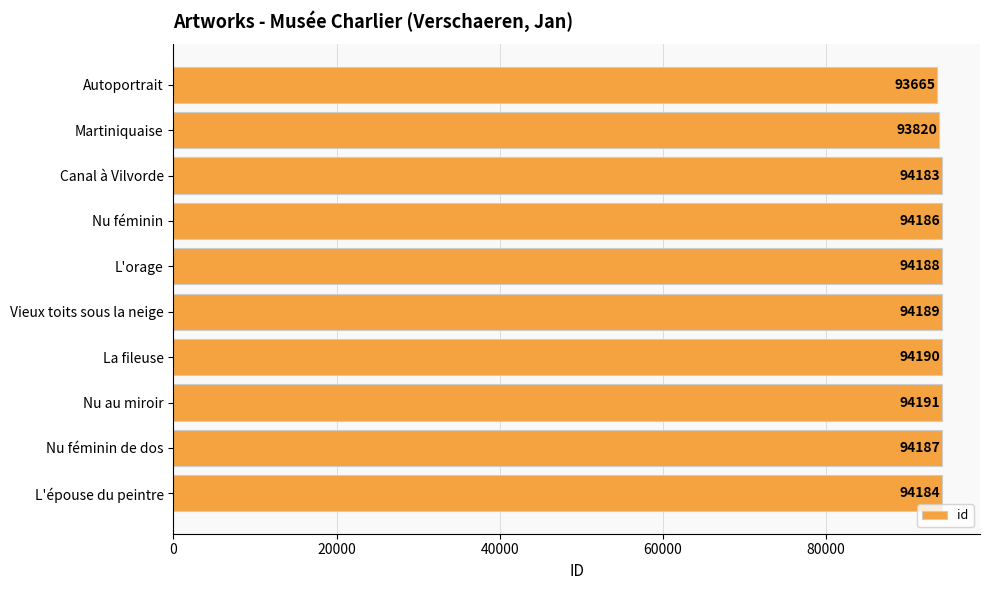

List the labels in order of value, largest first.

Nu au miroir, La fileuse, Vieux toits sous la neige, L'orage, Nu féminin de dos, Nu féminin, L'épouse du peintre, Canal à Vilvorde, Martiniquaise, Autoportrait